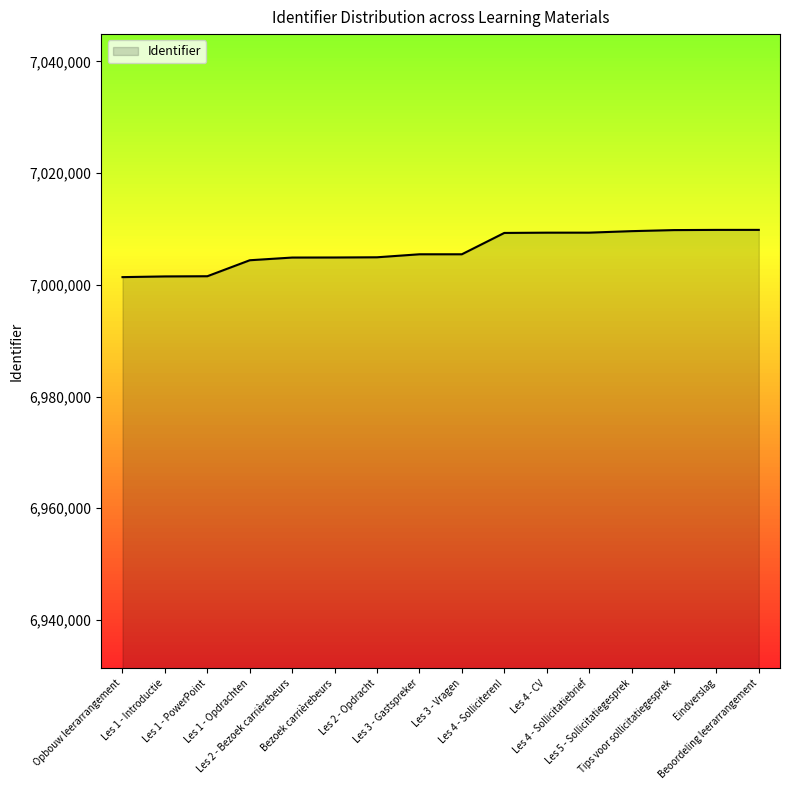

Does the chart have visible grid lines?

No